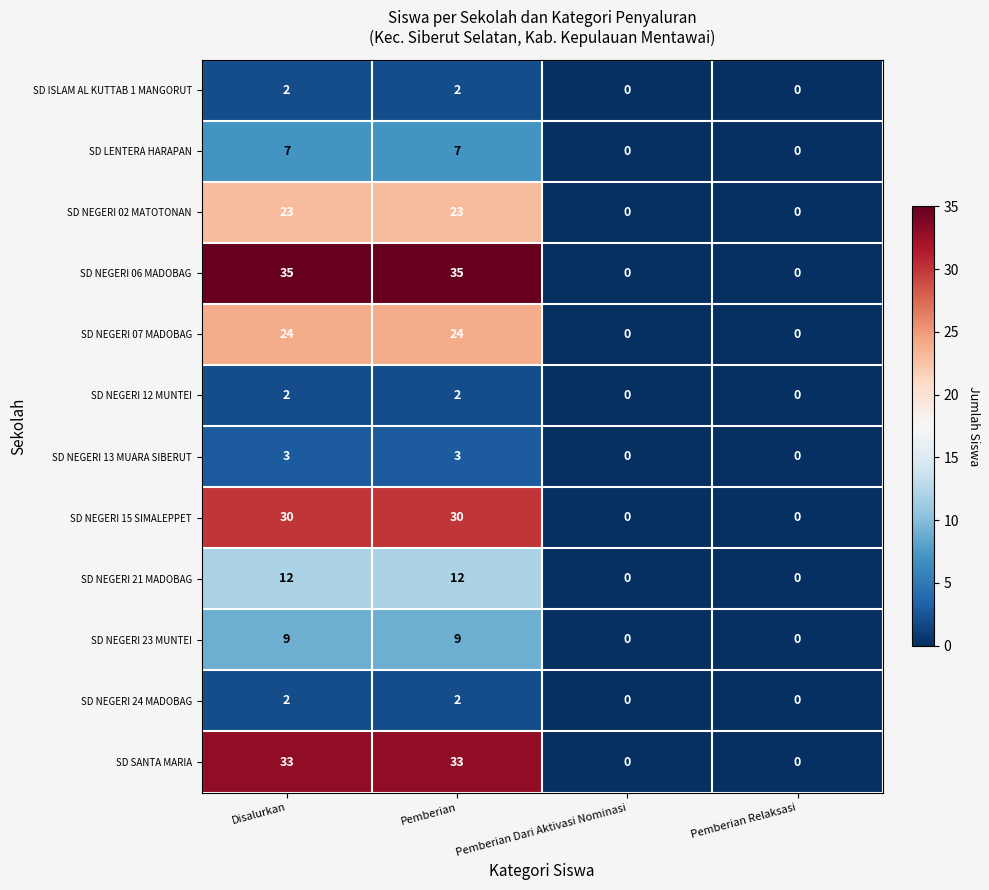

What is the difference between the SD NEGERI 23 MUNTEI values at Pemberian Dari Aktivasi Nominasi and Pemberian?

9